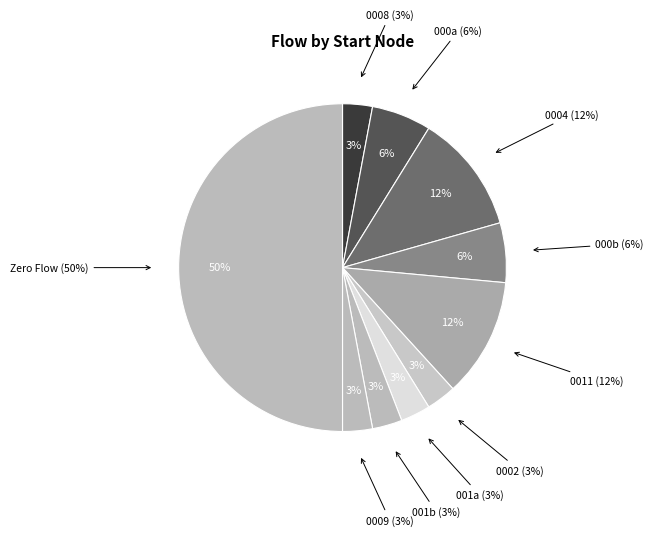

What portion of the pie excludes 5?

100.0%